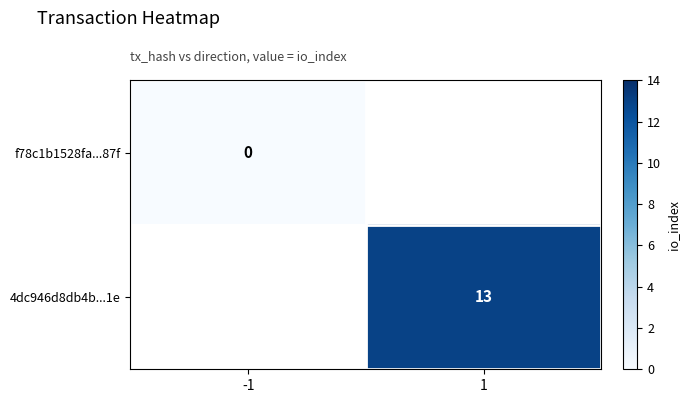

The 4dc946d8db4b...1e series shows 13 at 1. True or false?

True